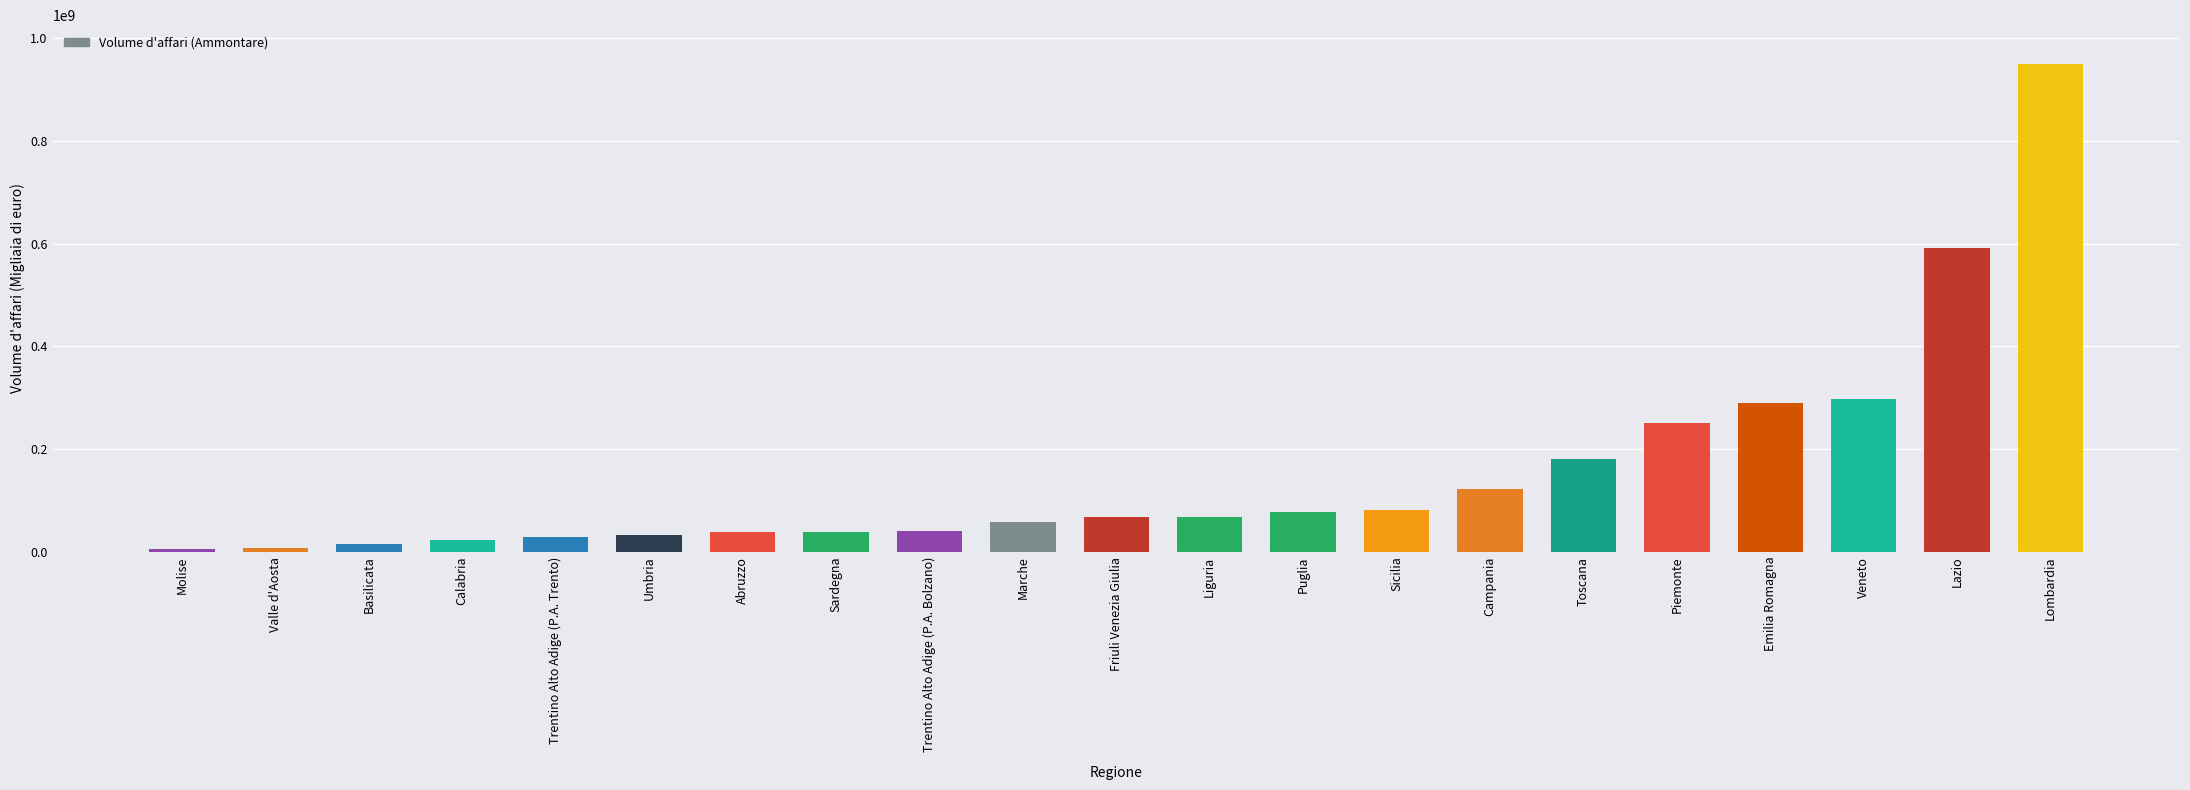

What is the greatest value displayed?

949042339